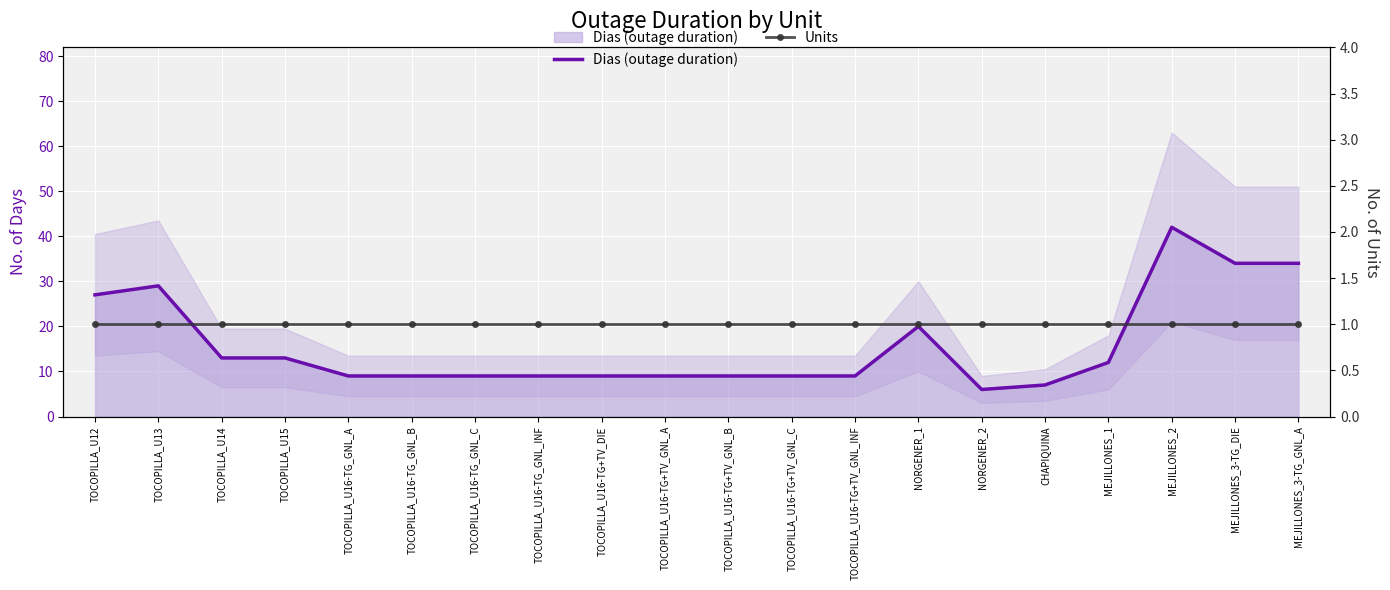

True or false: Units and Dias (outage duration) cross at least once.

False